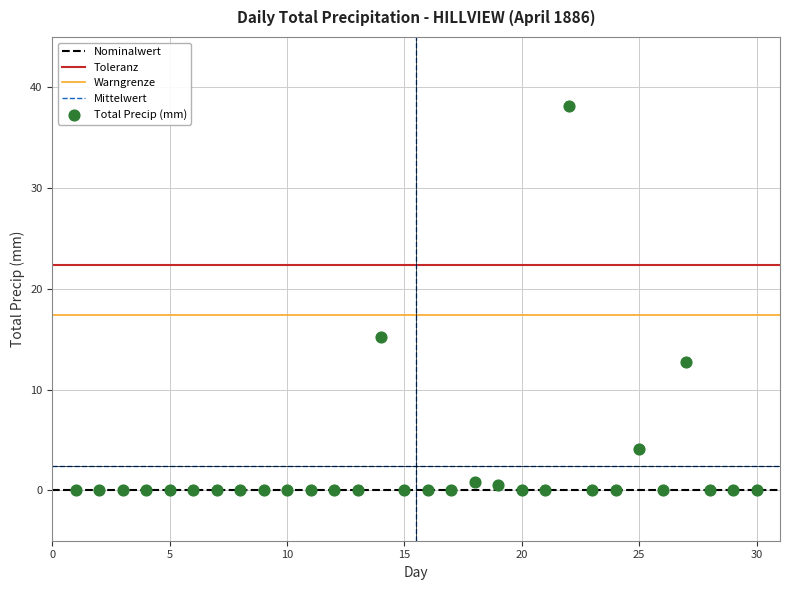

What Y value in the scatter plot is closest to 19?

15.2